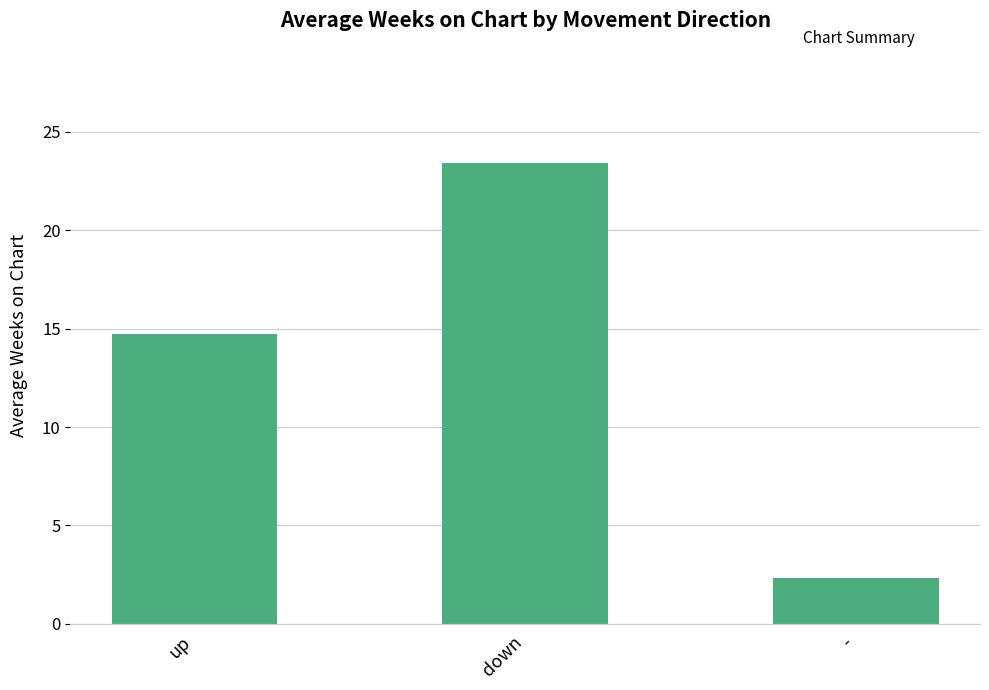

What is the value of the 1st bar from the left?

14.7